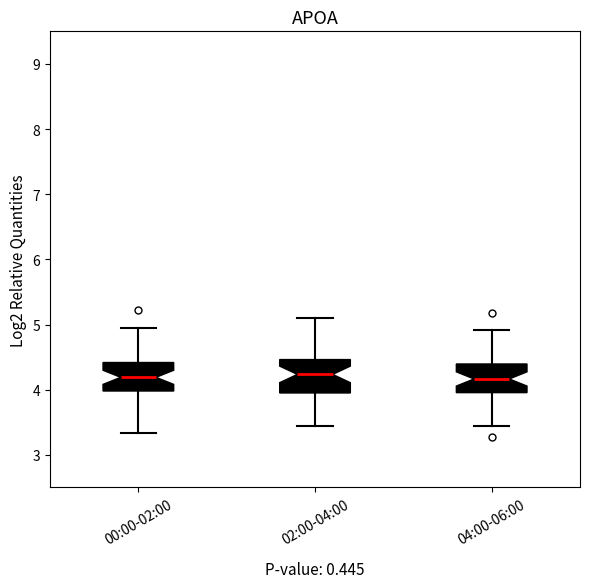

Reading left to right, transcribe this box plot: for each box, give where its median line is, the range the box spans, and where its two whiskers end, as read against the y-axis. The values are not printed on the chart, so give them approximately, as read against the axis.

00:00-02:00: median 4.2, box 4.0 to 4.4, whiskers 3.3 to 5.0
02:00-04:00: median 4.2, box 4.0 to 4.5, whiskers 3.5 to 5.1
04:00-06:00: median 4.2, box 4.0 to 4.4, whiskers 3.5 to 4.9